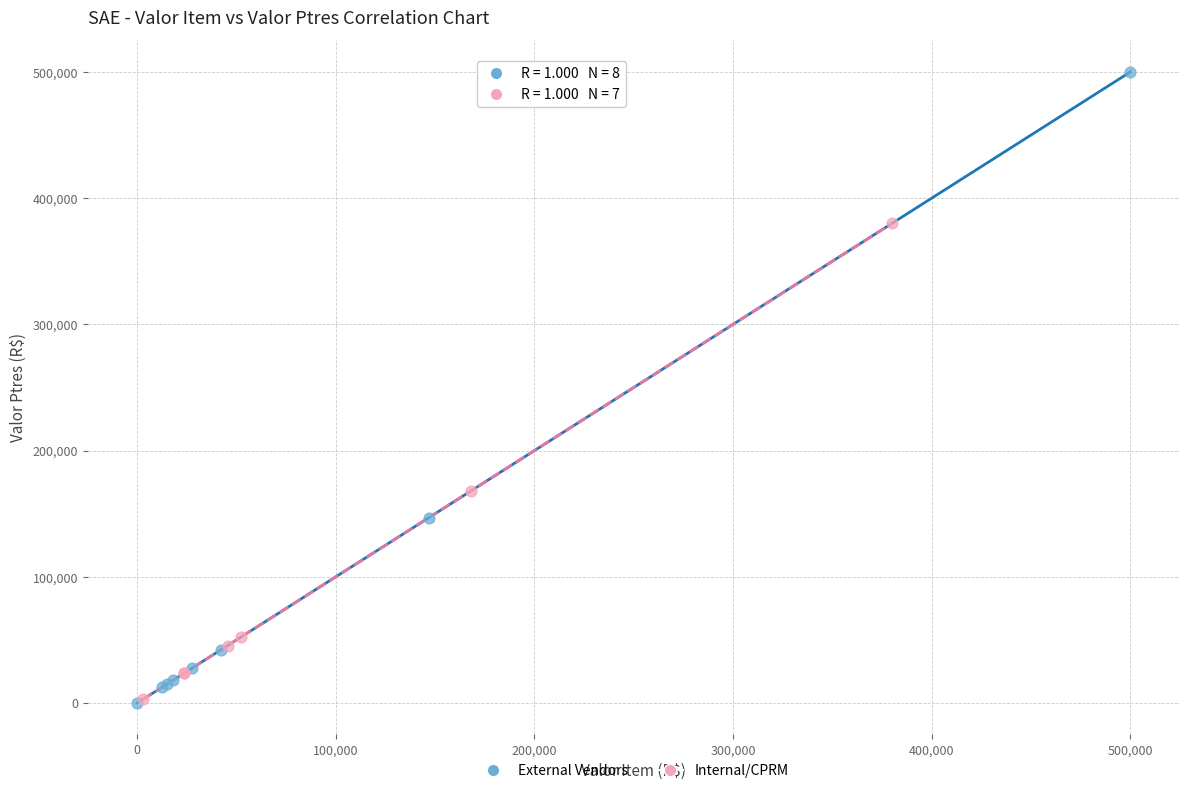

Which series contains the highest Y value?

External Vendors